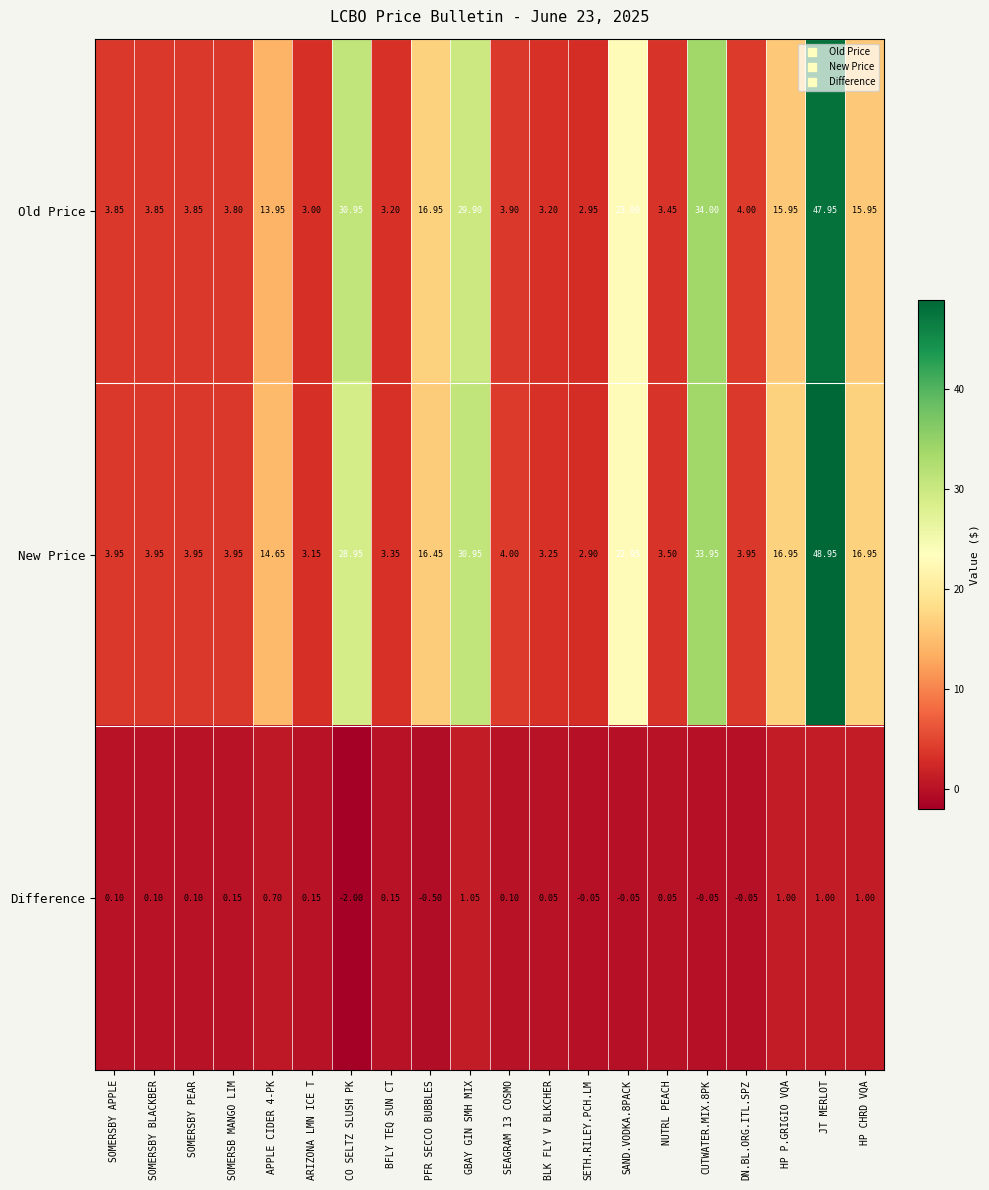

What is the total value across all series at CO SELTZ SLUSH PK?

57.9